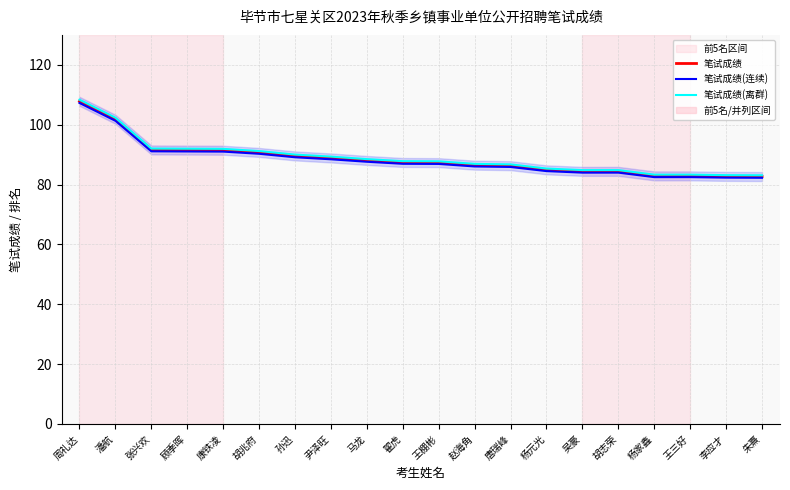

True or false: 笔试成绩(离群) has more than 0 points higher than both neighbors.

False